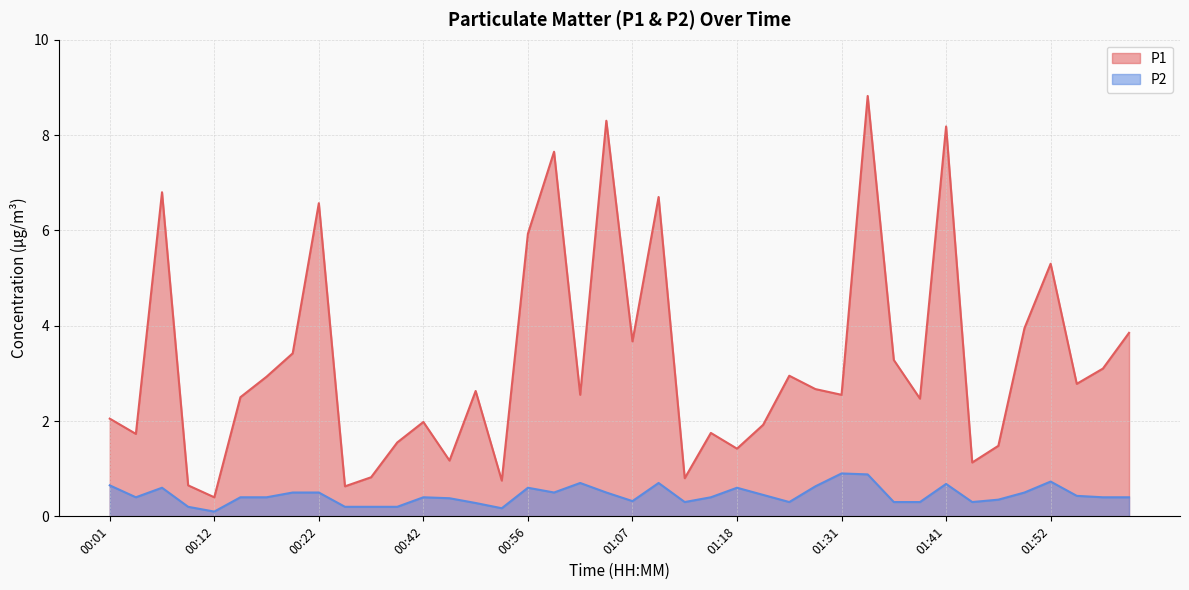

At how many categories does at least one series exceed 3?

15